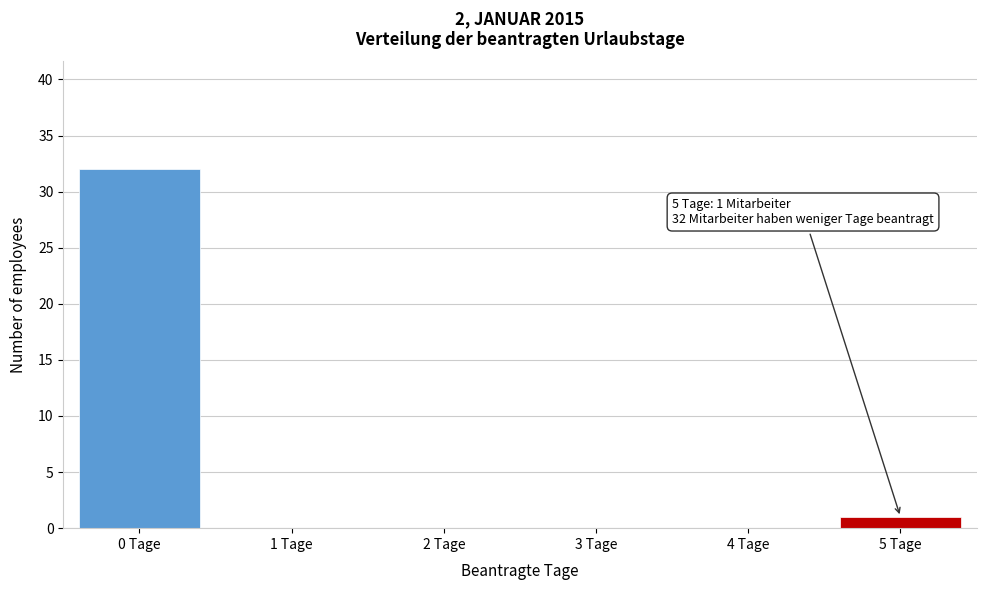

Reading left to right, extract all data points from this chart.

0 Tage=32	1 Tage=0	2 Tage=0	3 Tage=0	4 Tage=0	5 Tage=1